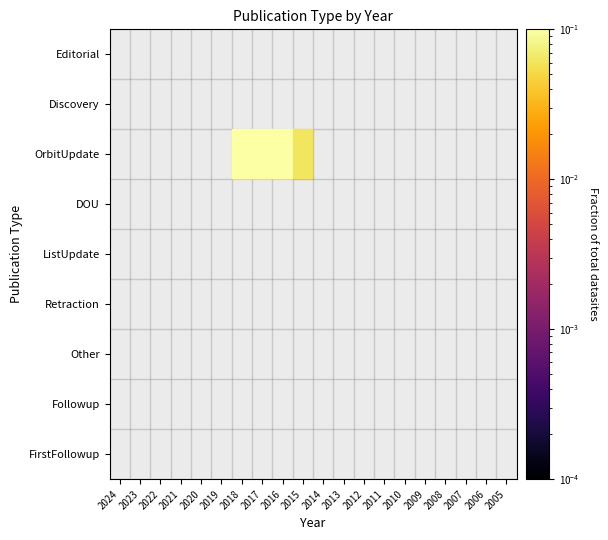

At 2022, list the series in order from smallest to largest.

Editorial, Discovery, OrbitUpdate, DOU, ListUpdate, Retraction, Other, Followup, FirstFollowup